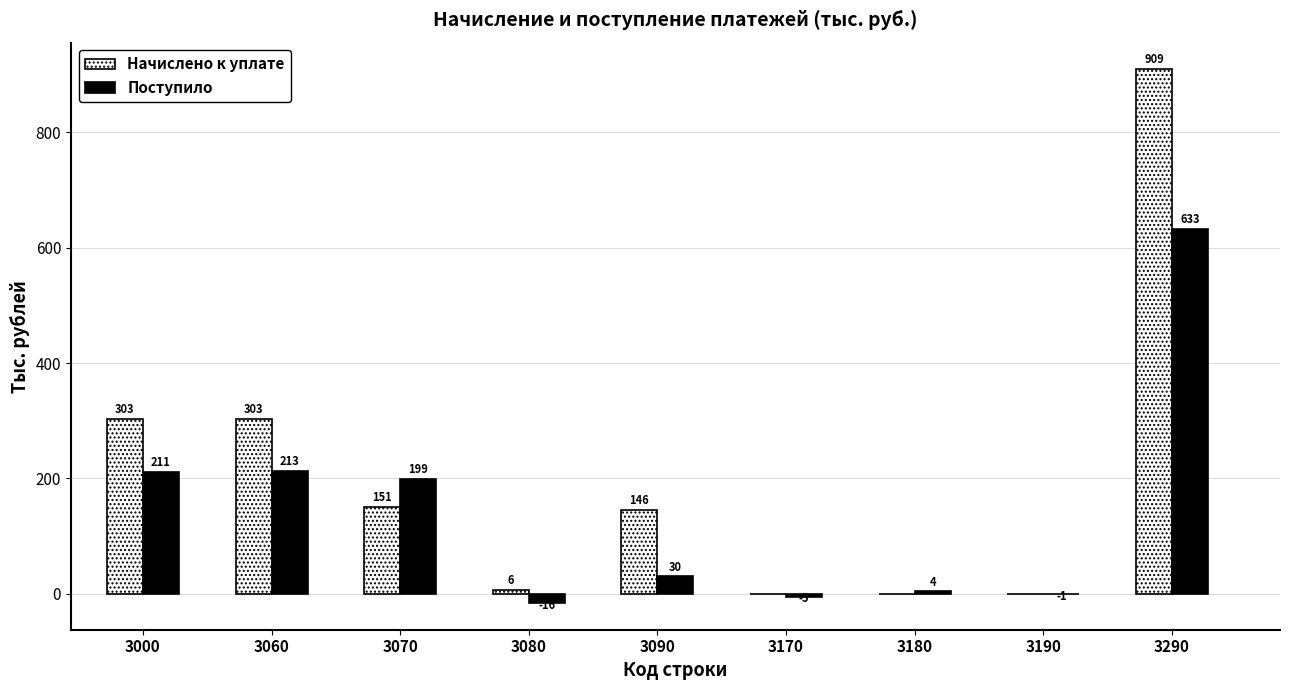

Between 3180 and 3290, which series saw the biggest shift?

Начислено к уплате